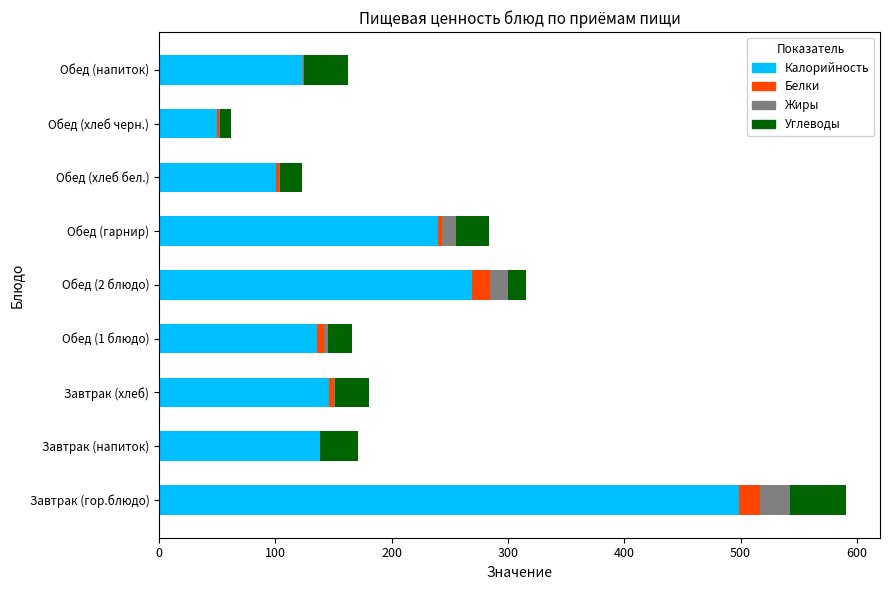

What is the highest value of the Калорийность series?

499.0